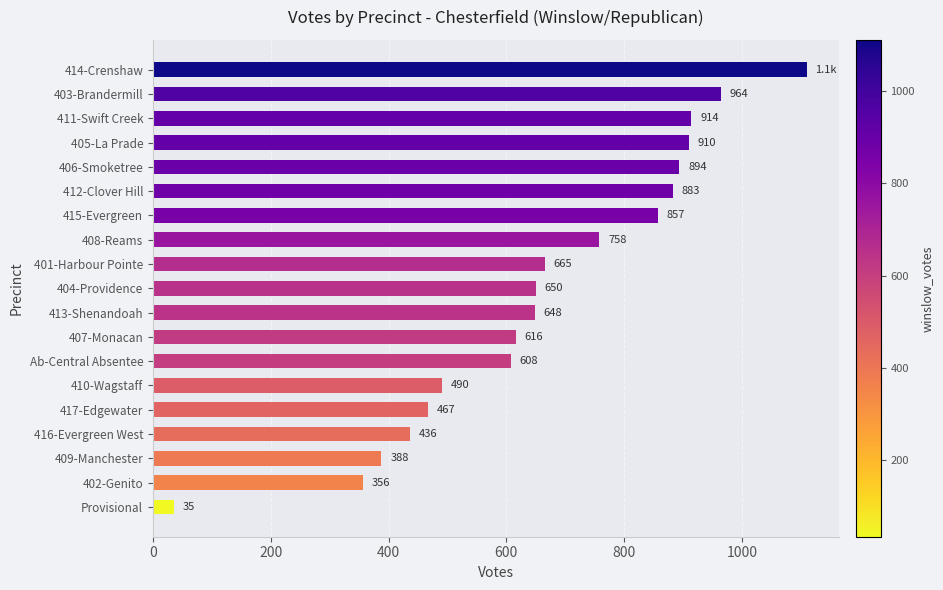

Rank the categories by value from lowest to highest.

Provisional, 402-Genito, 409-Manchester, 416-Evergreen West, 417-Edgewater, 410-Wagstaff, Ab-Central Absentee, 407-Monacan, 413-Shenandoah, 404-Providence, 401-Harbour Pointe, 408-Reams, 415-Evergreen, 412-Clover Hill, 406-Smoketree, 405-La Prade, 411-Swift Creek, 403-Brandermill, 414-Crenshaw